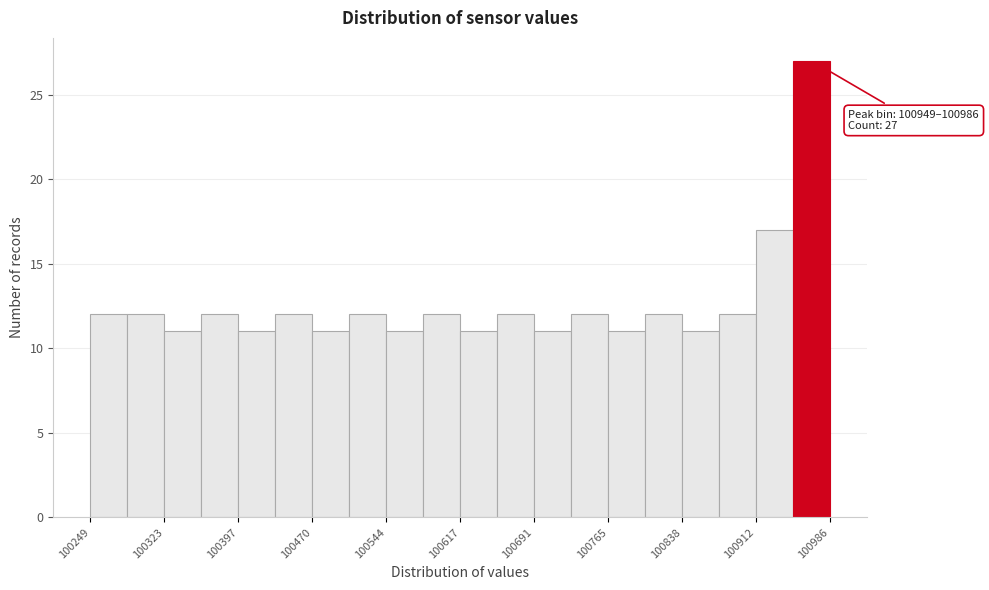

Read against the x-axis, roughly where is the centre of the tallest bar?

100970